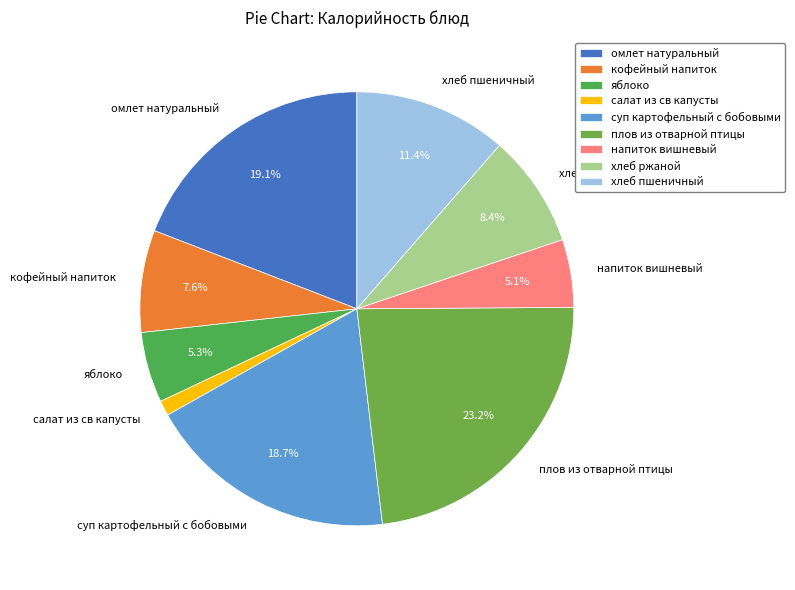

Does суп картофельный с бобовыми account for over 50% of the chart?

No